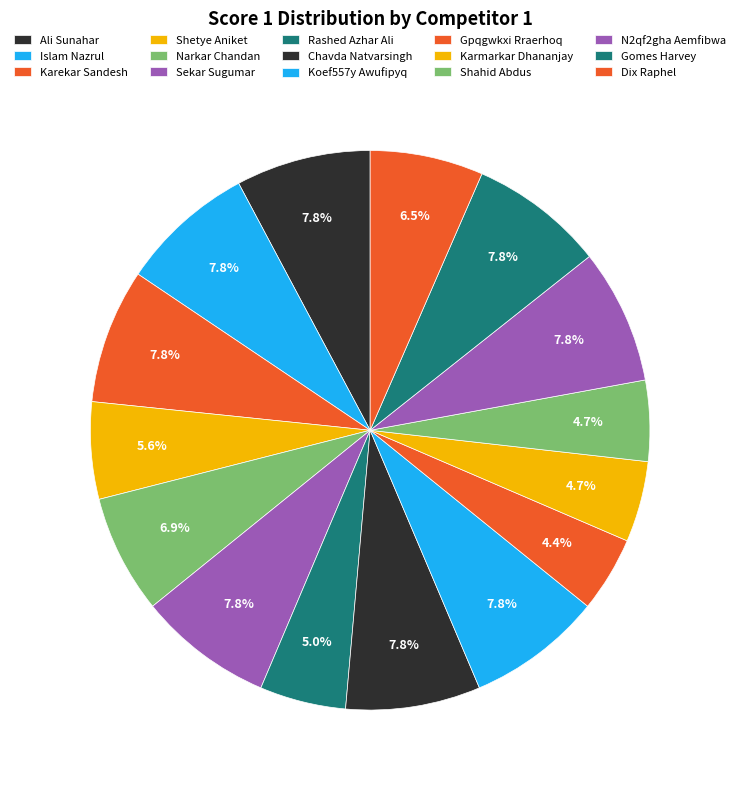

What is the total percentage of Shahid Abdus and Karekar Sandesh?

12.5%